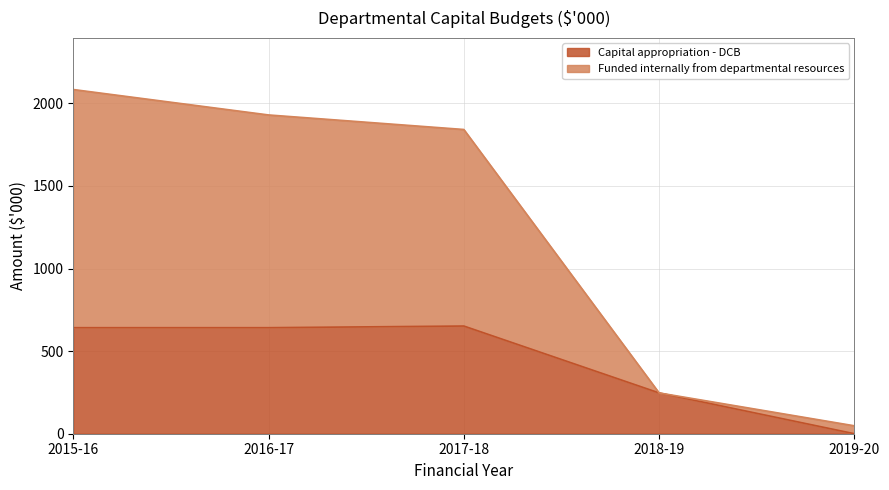

Which label corresponds to the largest value in the chart?

2015-16